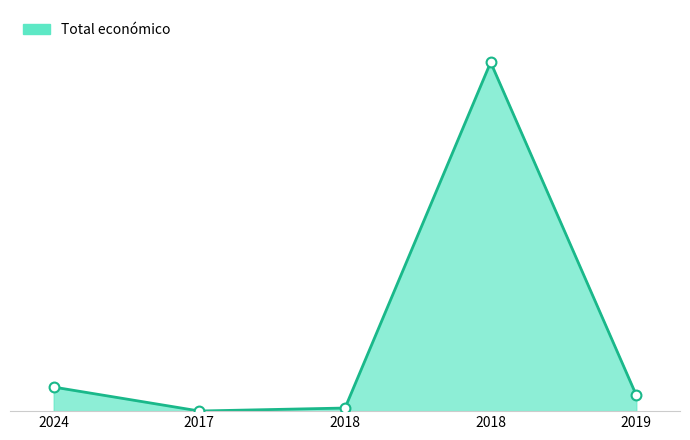

Between 2018 and 2017, which is larger?

2018